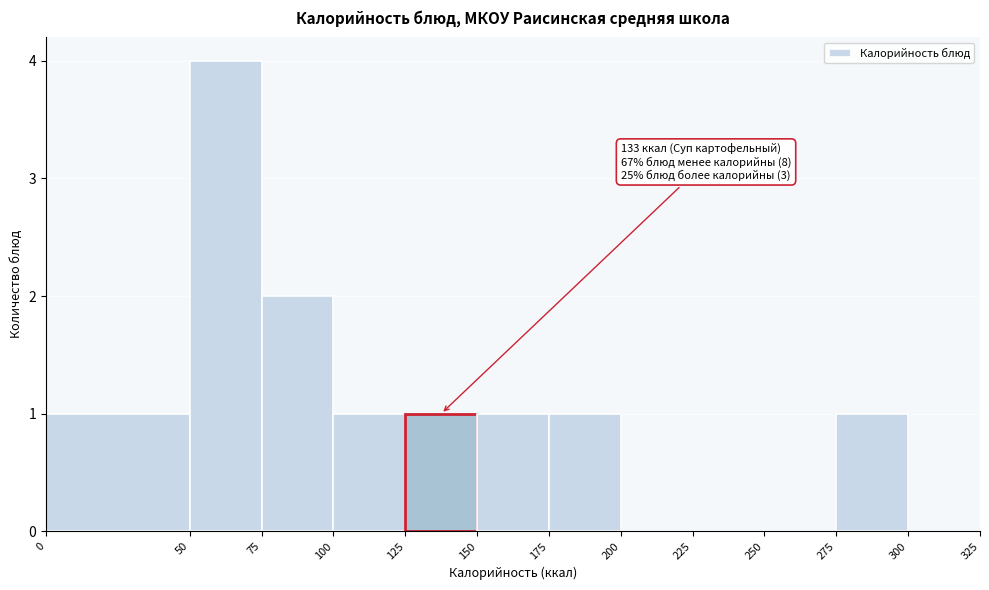

Which range on the x-axis has the tallest bar?

50 to 75